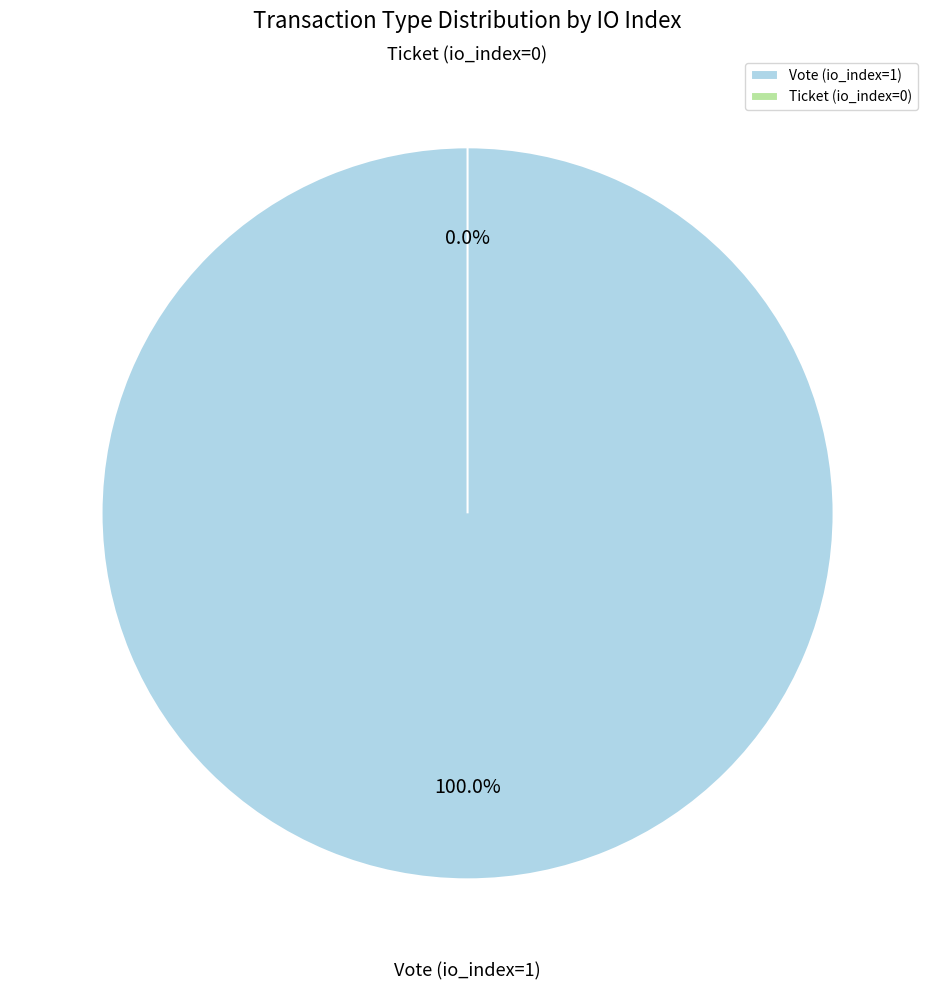

To the nearest percent, what is the average slice percentage?

50%